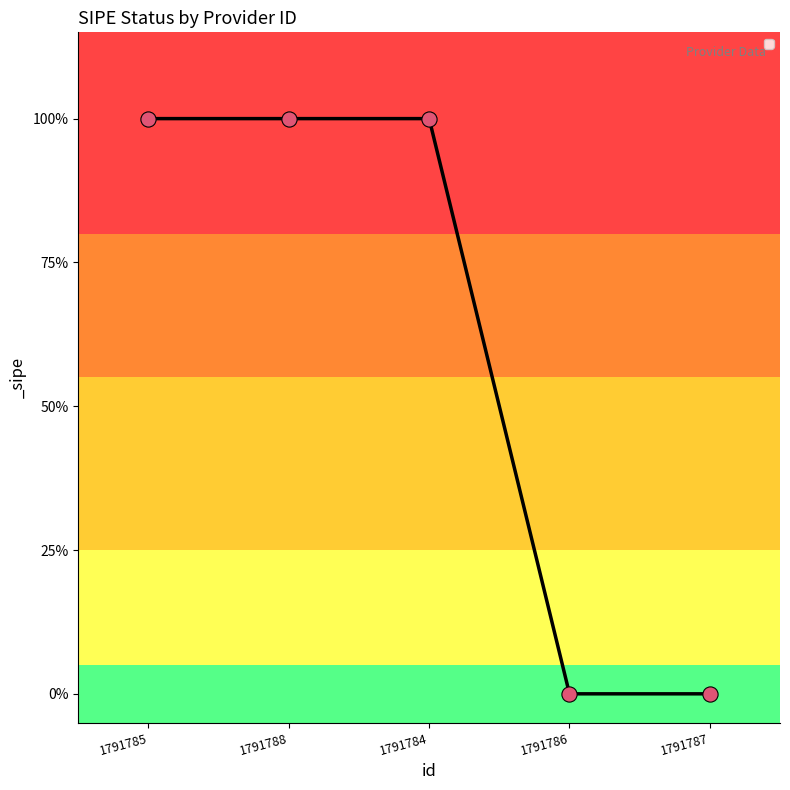

Does the chart have visible grid lines?

No